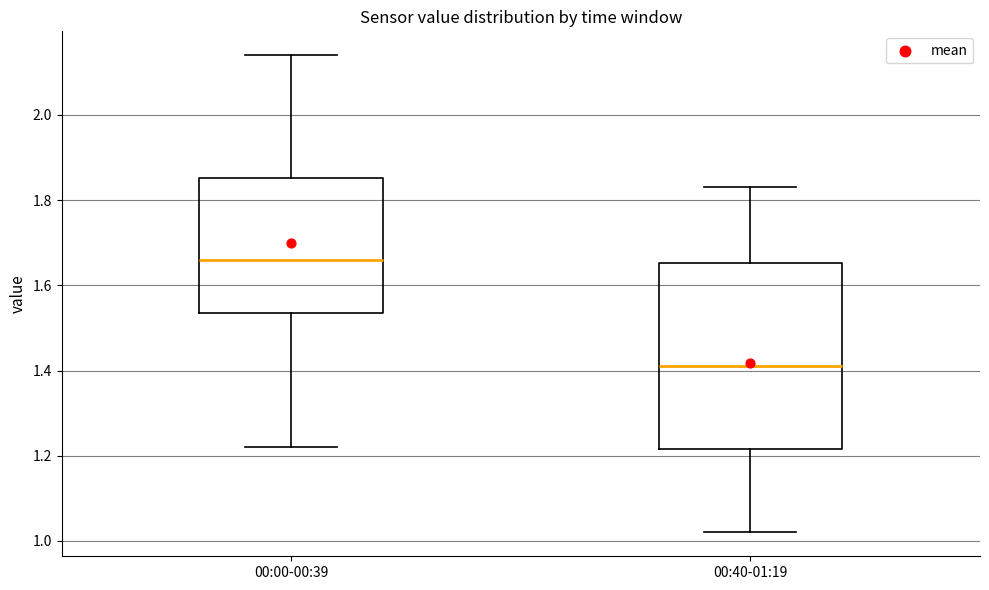

Reading left to right, read every box against the y-axis: the position of its median line, the range the box covers, and the ends of its whiskers. The values are not printed on the chart, so give them approximately, as read against the axis.

00:00-00:39: median 1.66, box 1.54 to 1.86, whiskers 1.22 to 2.14
00:40-01:19: median 1.42, box 1.22 to 1.66, whiskers 1.02 to 1.84